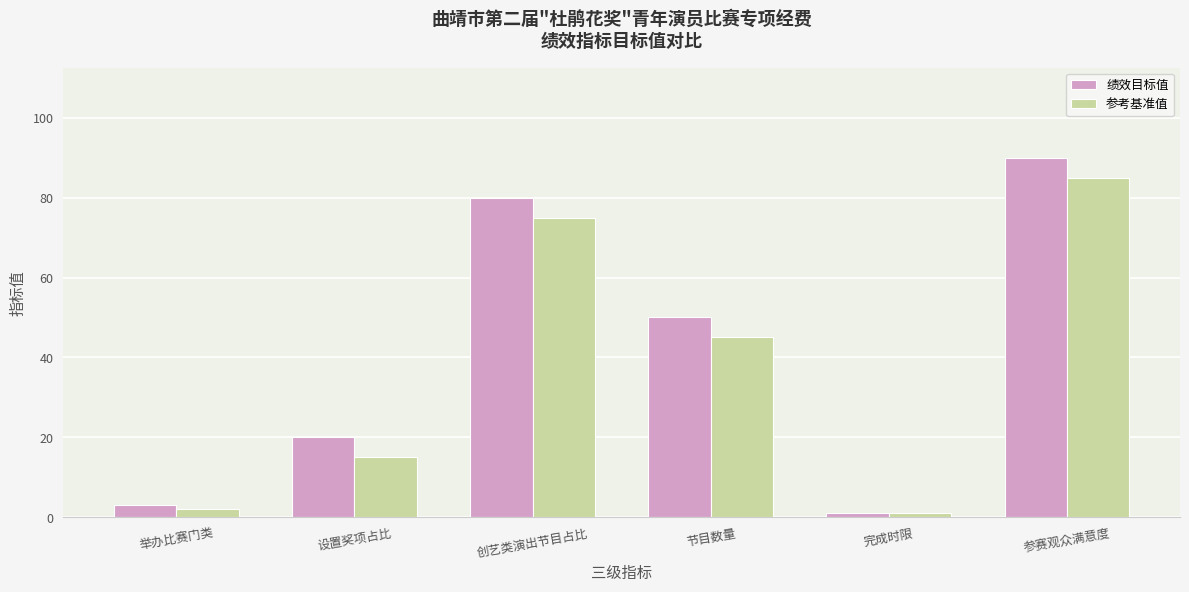

At which category is the sum across all series the highest?

参赛观众满意度